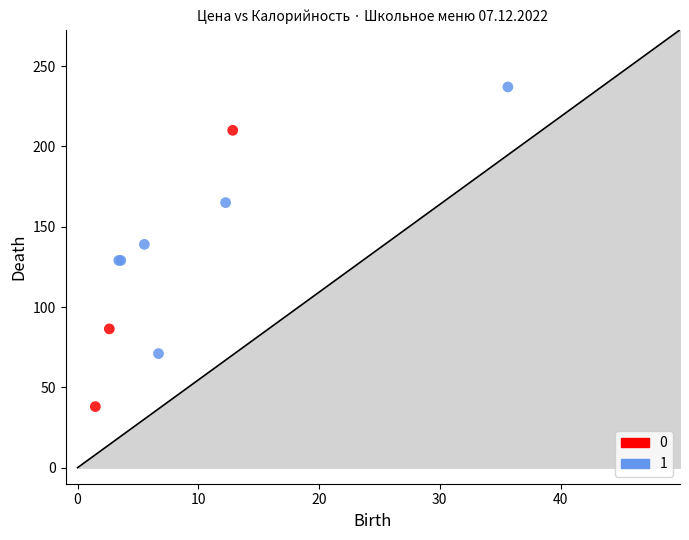

What are all the series names shown in the legend?

0, 1